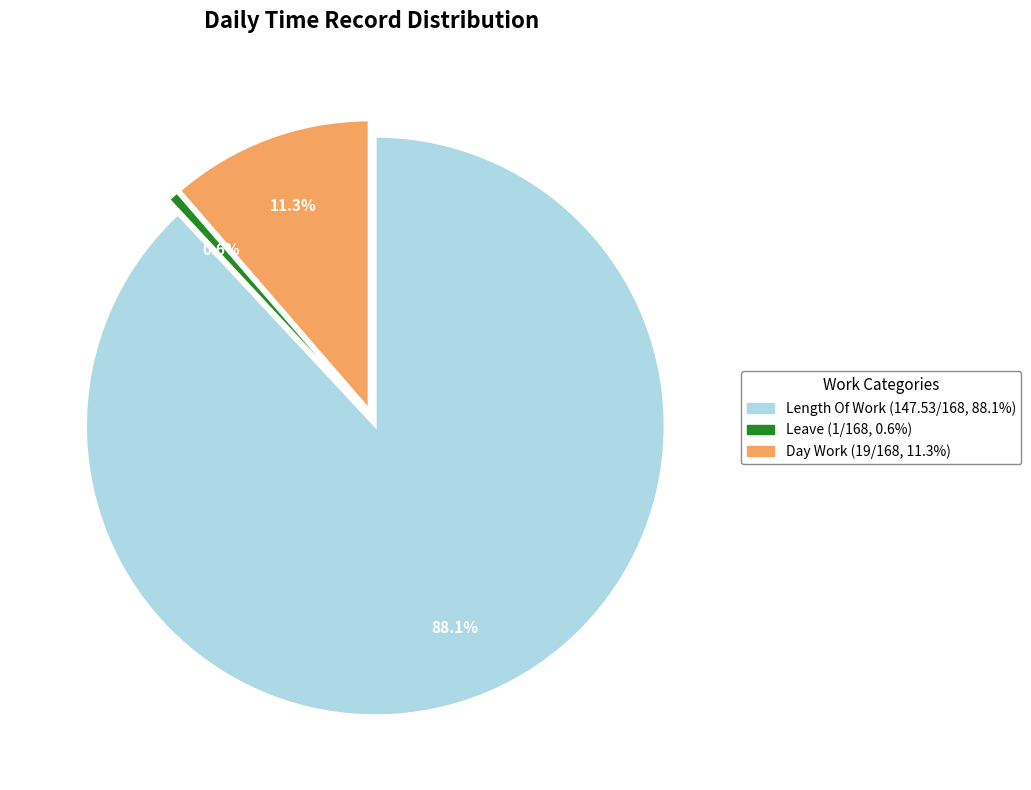

Does any single category account for the majority?

Yes